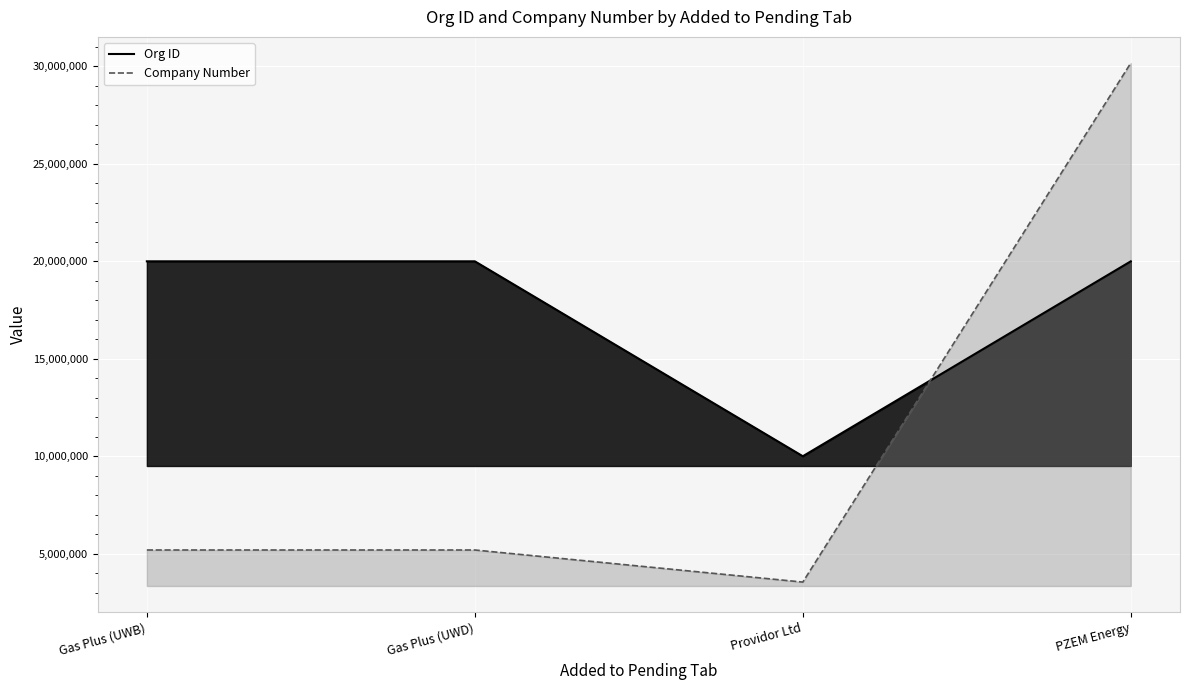

Rank the series by their maximum value, from highest to lowest.

Company Number, Org ID